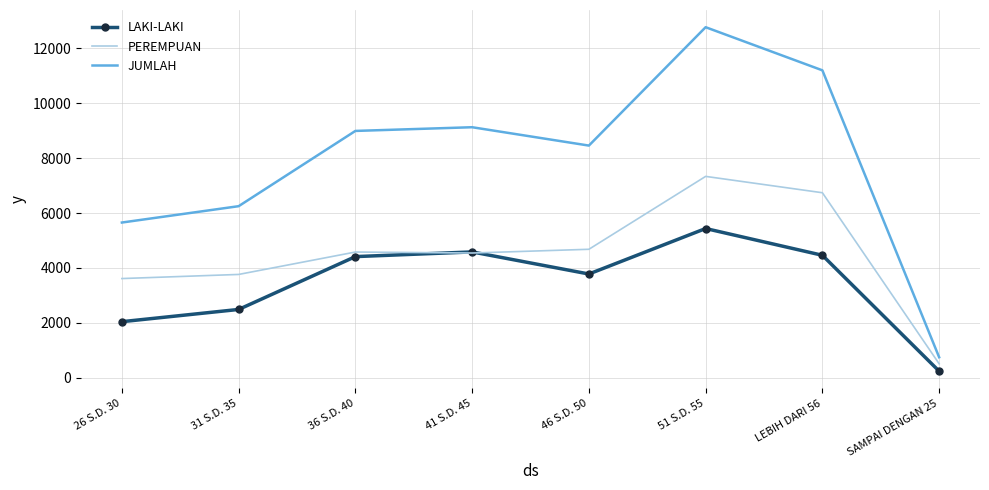

At which label is LAKI-LAKI closest to 2838?

31 S.D. 35